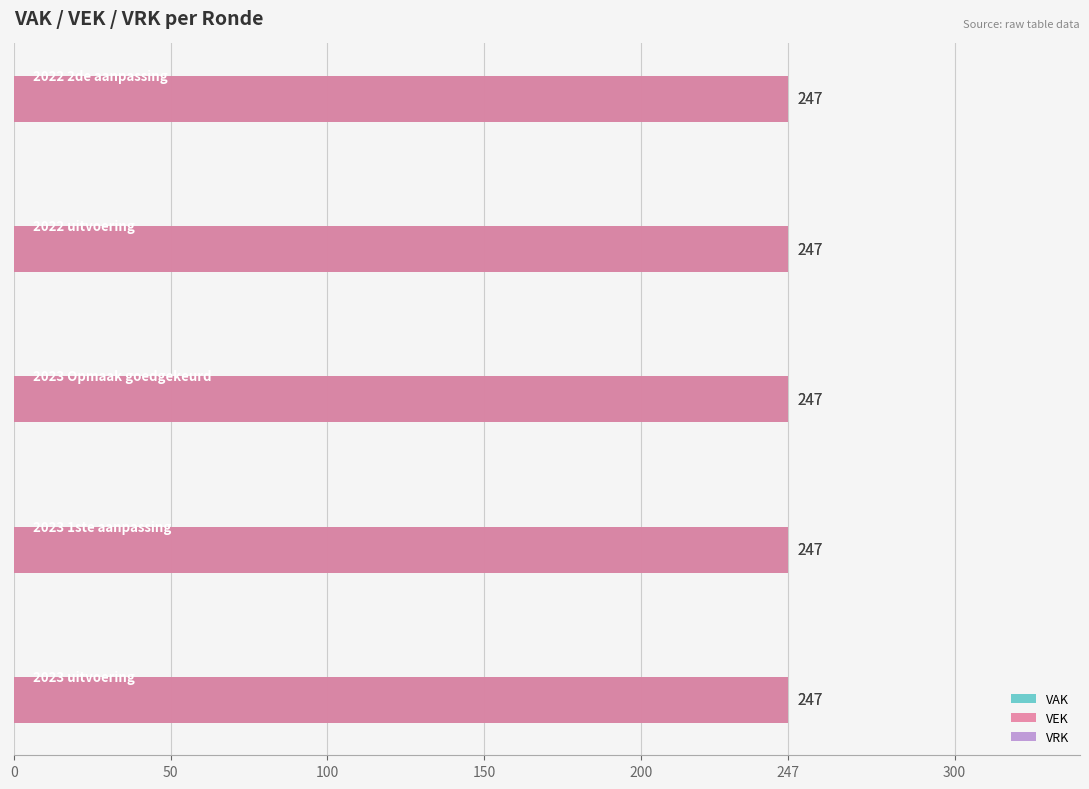

What is the average value of the VAK series?

247